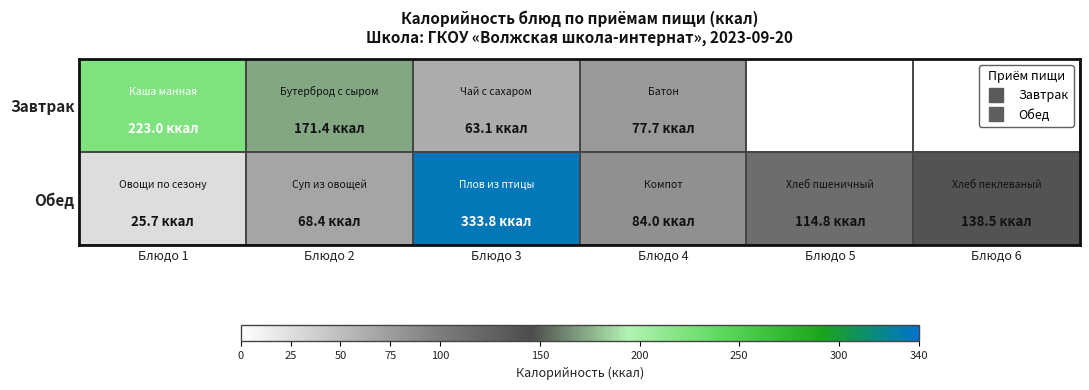

The value of Обед at Блюдо 3 is 333.8. True or false?

True